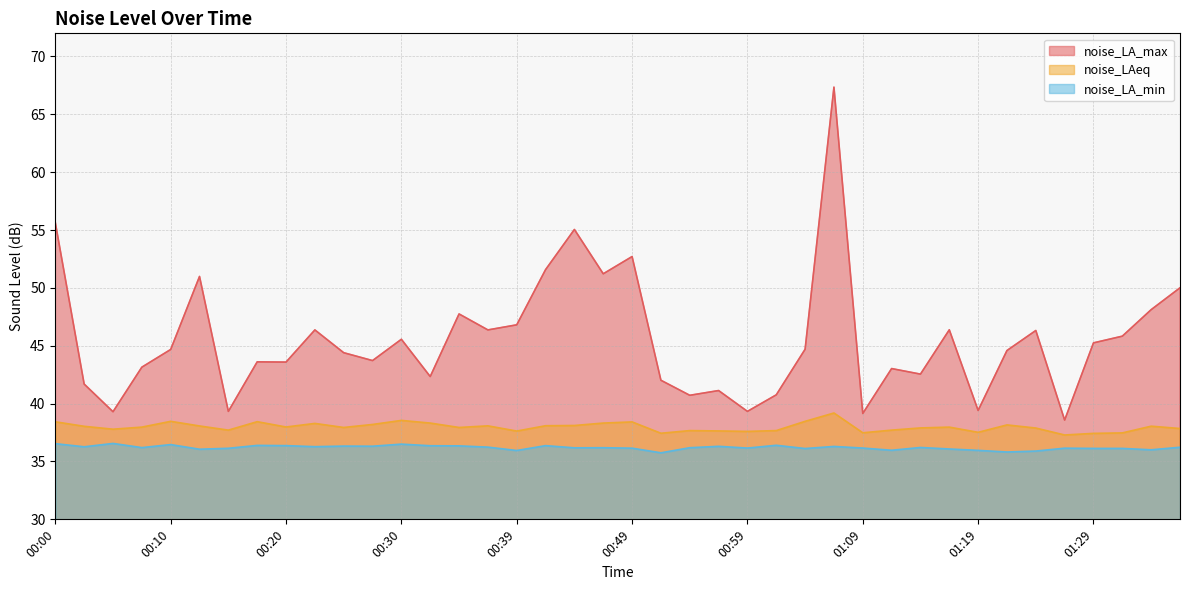

What is the label of the 12th point from the left?

00:27